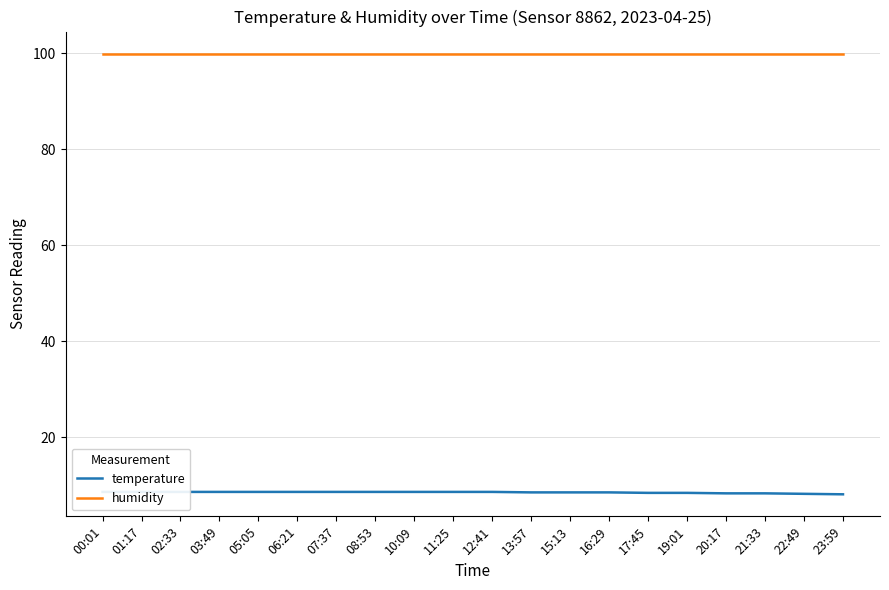

Reading right to left, extract all data points from this chart.

temperature: 23:59=8.1	22:49=8.2	21:33=8.3	20:17=8.3	19:01=8.4	17:45=8.4	16:29=8.5	15:13=8.5	13:57=8.5	12:41=8.6	11:25=8.6	10:09=8.6	08:53=8.6	07:37=8.6	06:21=8.6	05:05=8.6	03:49=8.6	02:33=8.6	01:17=8.6	00:01=8.6
humidity: 23:59=99.9	22:49=99.9	21:33=99.9	20:17=99.9	19:01=99.9	17:45=99.9	16:29=99.9	15:13=99.9	13:57=99.9	12:41=99.9	11:25=99.9	10:09=99.9	08:53=99.9	07:37=99.9	06:21=99.9	05:05=99.9	03:49=99.9	02:33=99.9	01:17=99.9	00:01=99.9